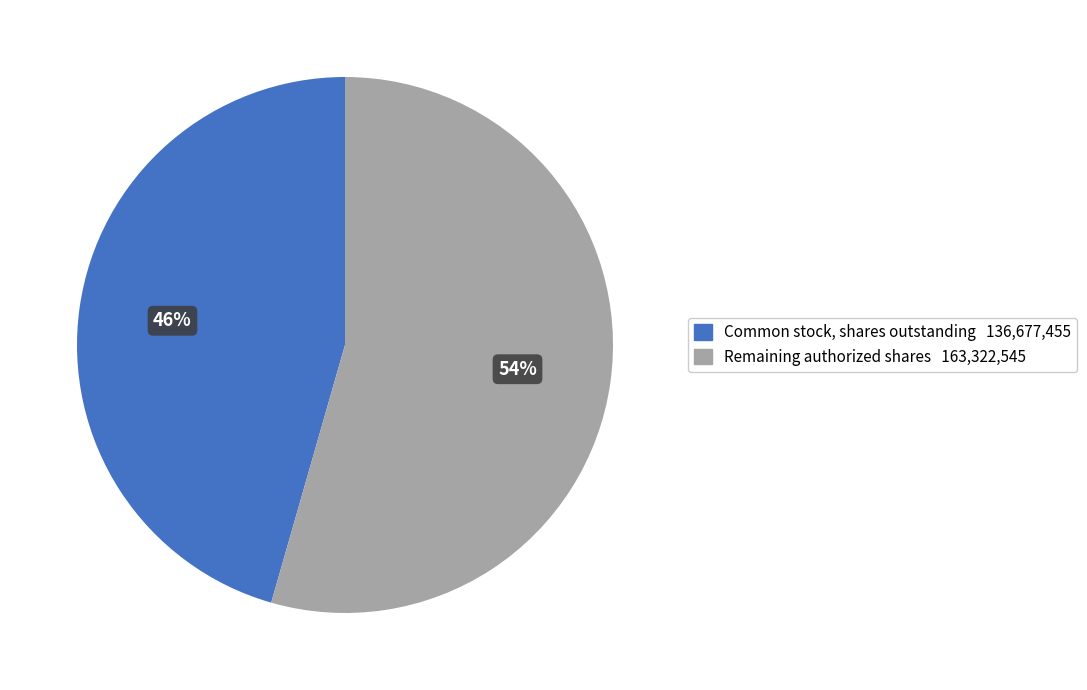

To the nearest percent, what is the average slice percentage?

50%